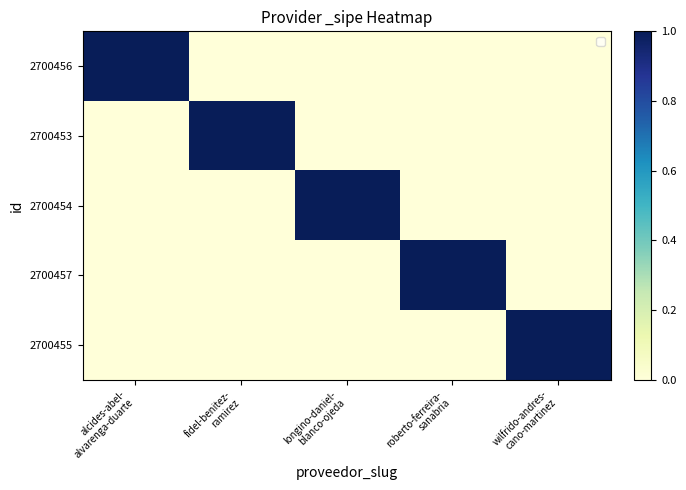

Count the number of categories in the chart.

5